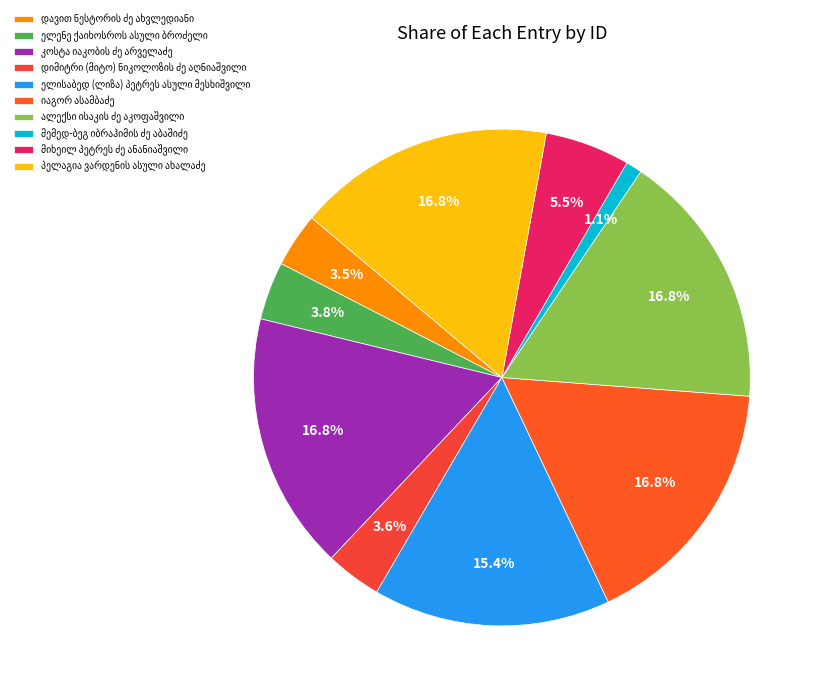

What is the ratio of the value at დიმიტრი (მიტო) ნიკოლოზის ძე აღნიაშვილი to the value at მიხეილ პეტრეს ძე ანანიაშვილი?

0.7